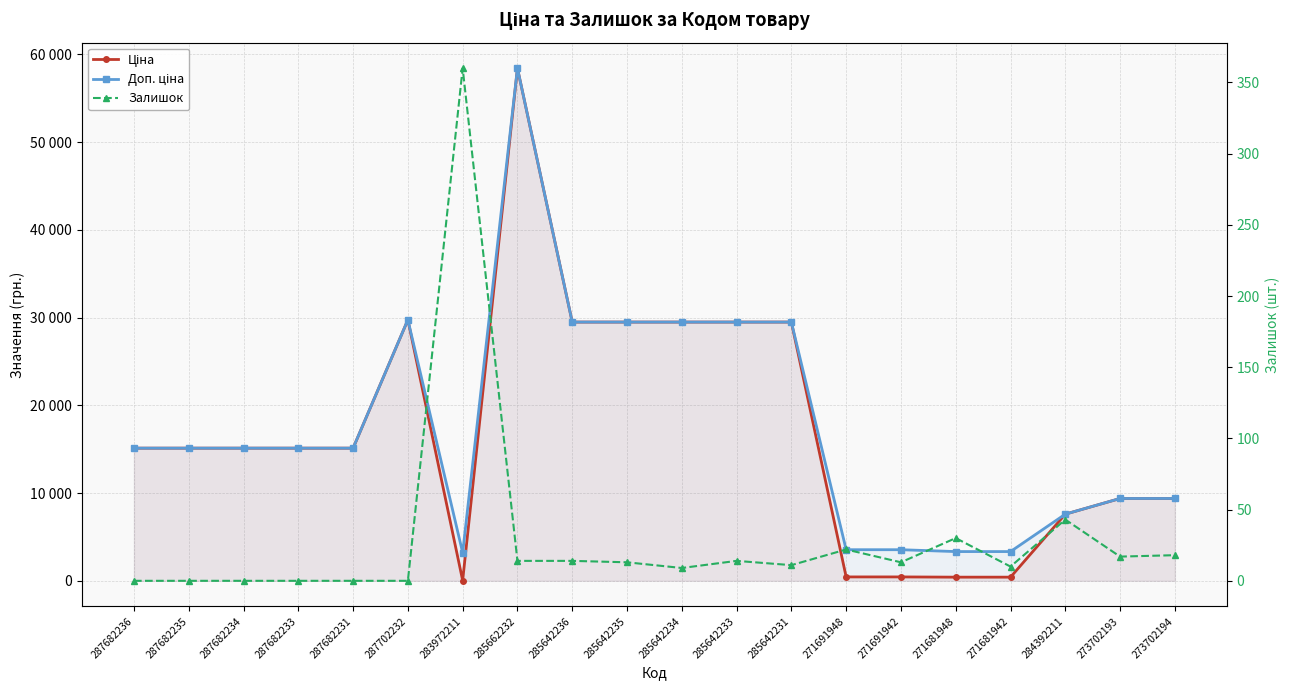

What is the label of the 8th point from the right?

285642231